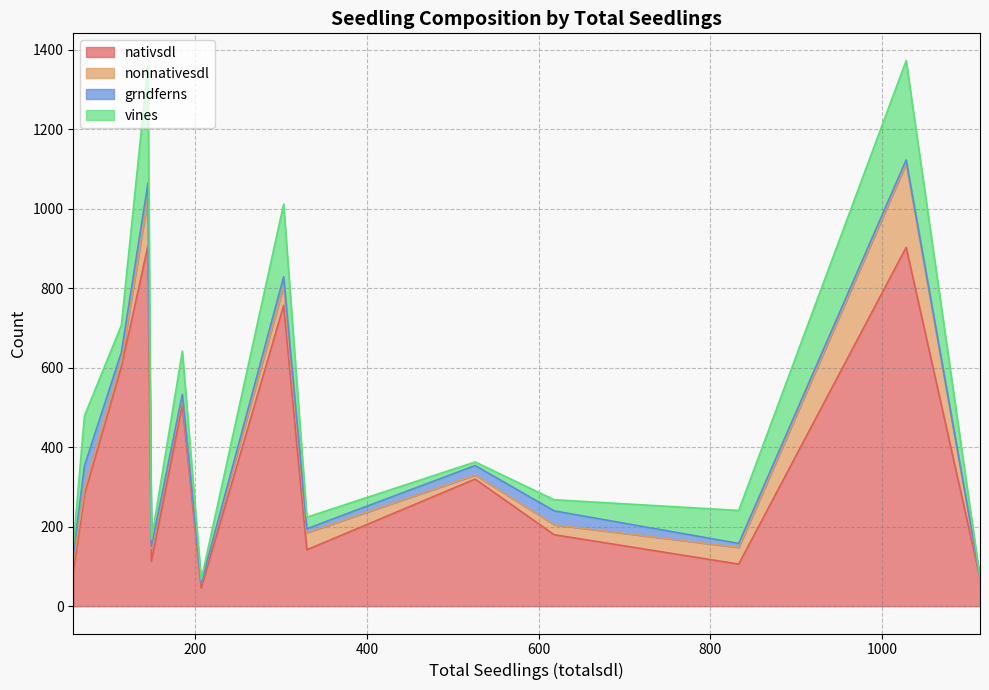

Where do grndferns and vines first cross each other?

330 and 526